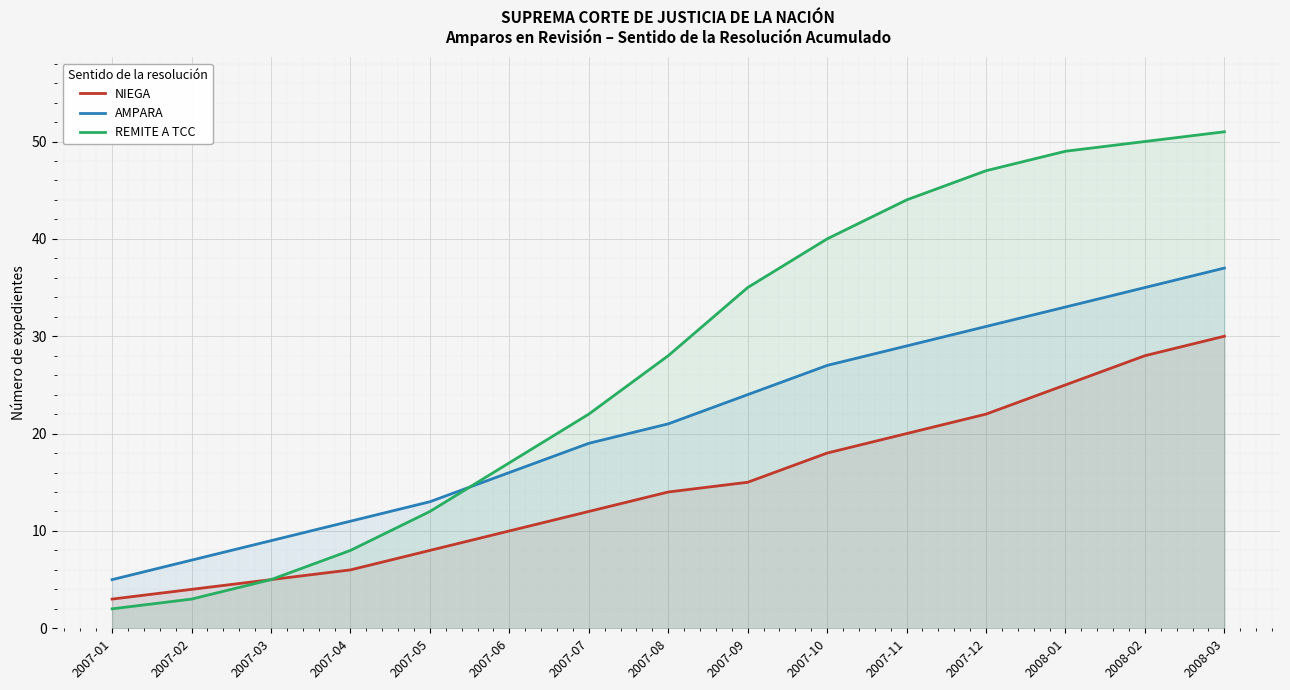

True or false: REMITE A TCC has more than 2 points higher than both neighbors.

False